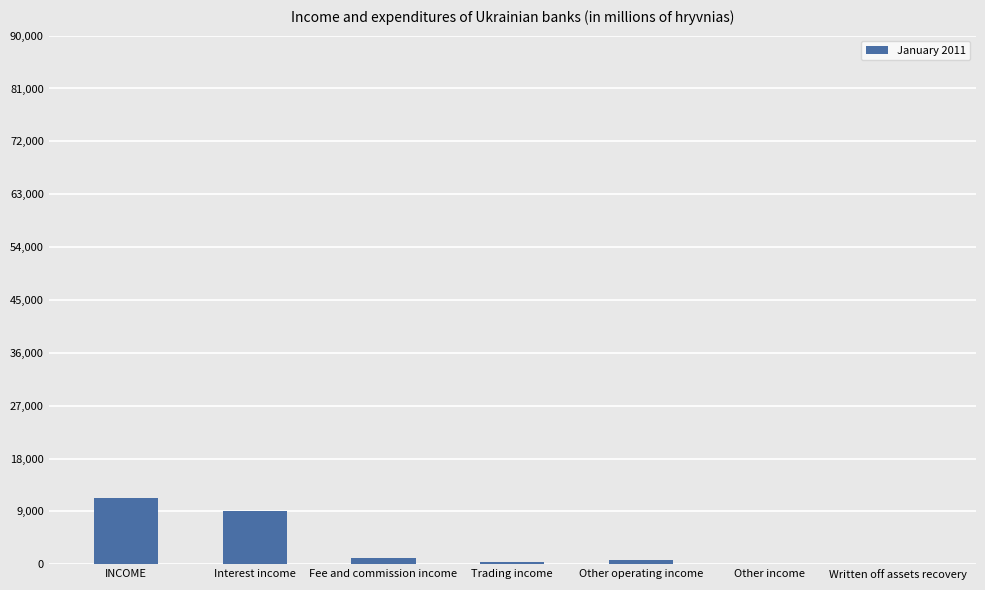

Which category has the highest value across all series?

INCOME